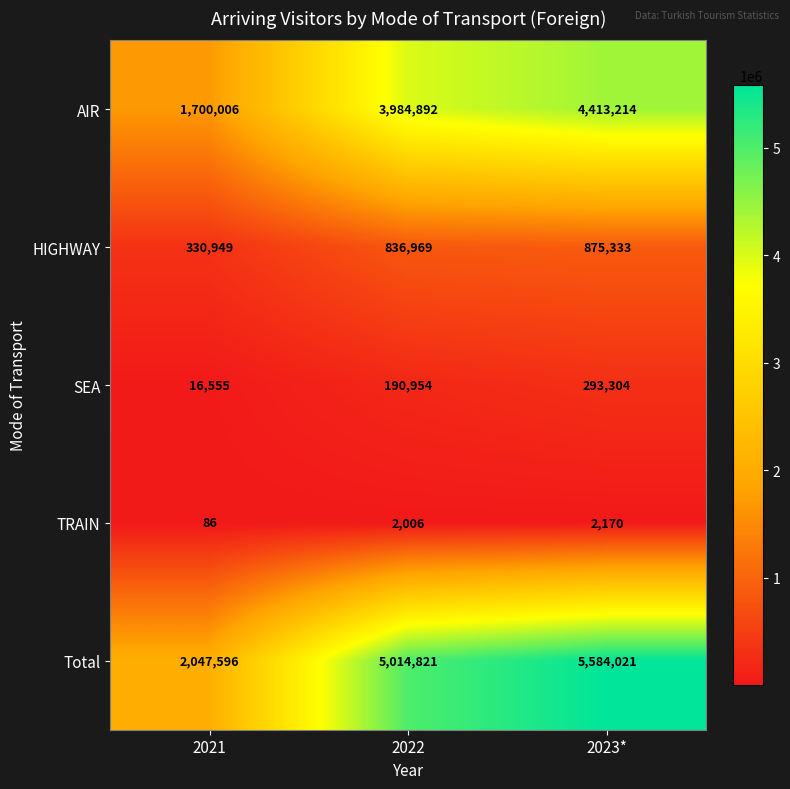

Between 2021 and 2023*, which series saw the biggest shift?

Total